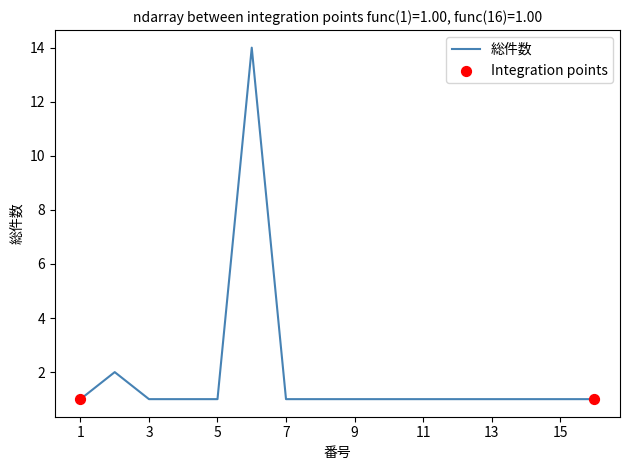

What is the greatest value displayed?

14